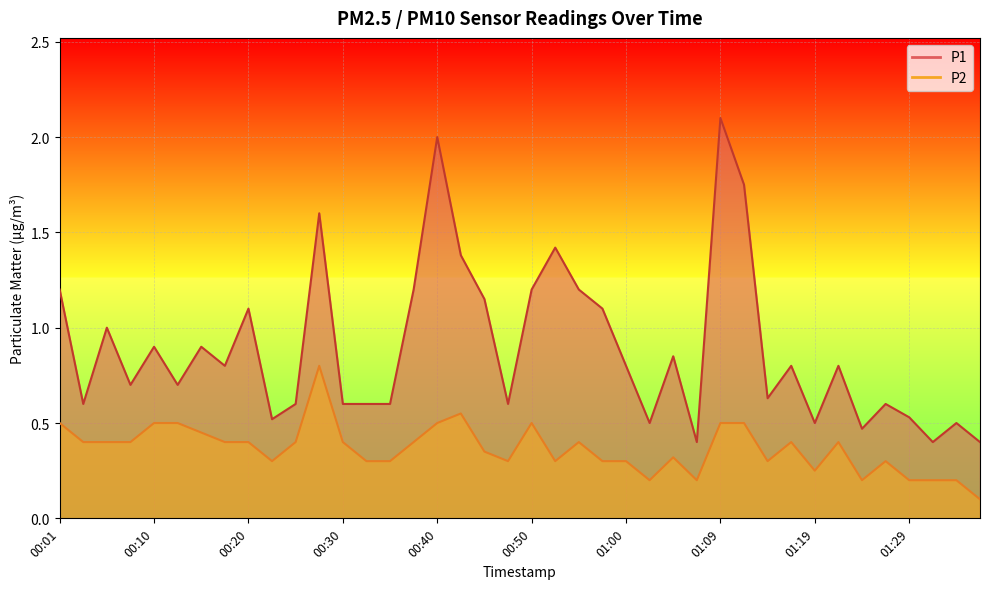

Rank the categories by P2 value from highest to lowest.

00:28, 00:42, 00:01, 00:10, 00:13, 00:40, 00:50, 01:09, 01:12, 00:15, 00:03, 00:06, 00:08, 00:18, 00:20, 00:25, 00:30, 00:37, 00:55, 01:17, 01:22, 00:45, 01:05, 00:23, 00:33, 00:35, 00:47, 00:52, 00:57, 01:00, 01:14, 01:27, 01:19, 01:02, 01:07, 01:24, 01:29, 01:32, 01:34, 01:37